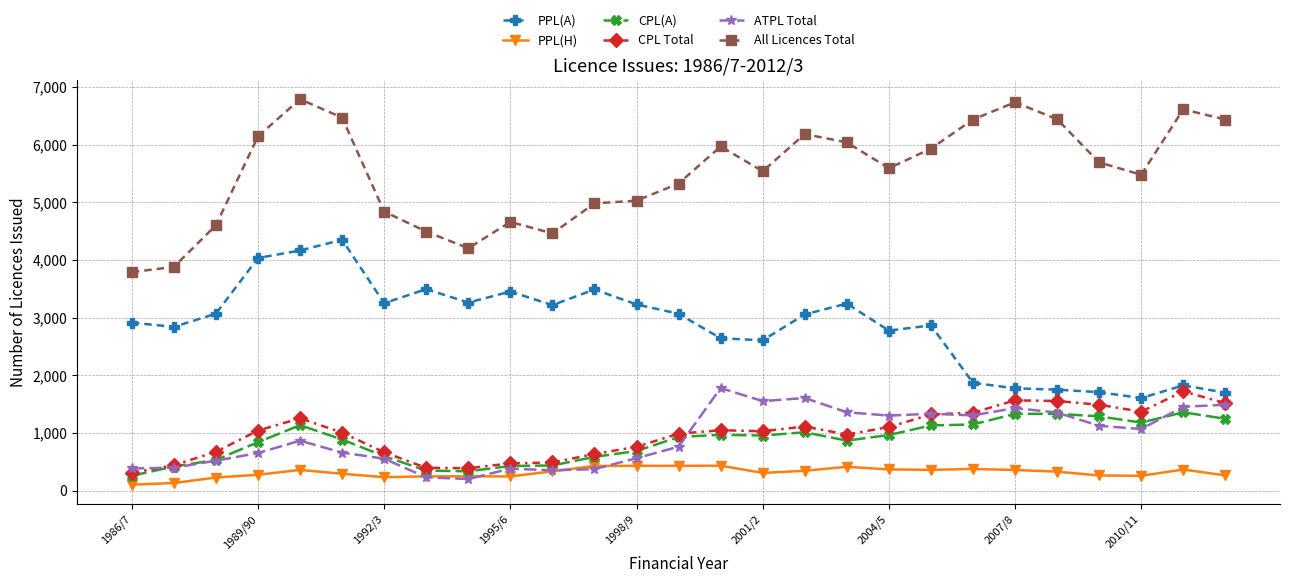

What is the highest value of the All Licences Total series?

6787